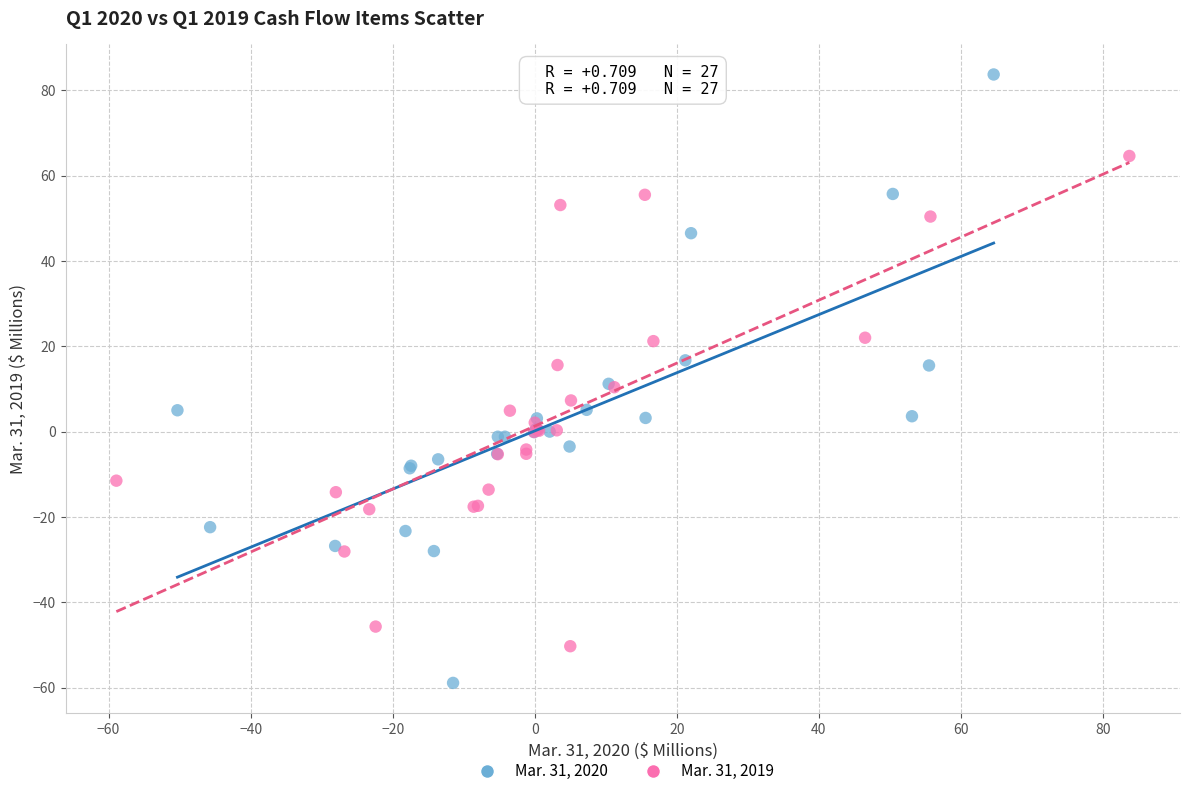

Which series reaches the maximum Y coordinate?

Mar. 31, 2020